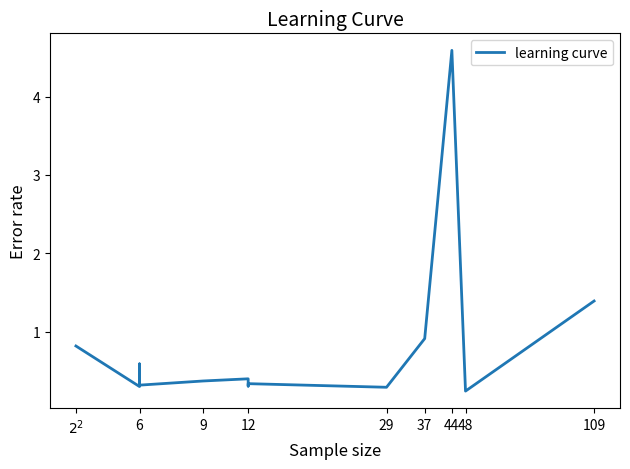

What is the difference between the second highest and second lowest values?

1.1